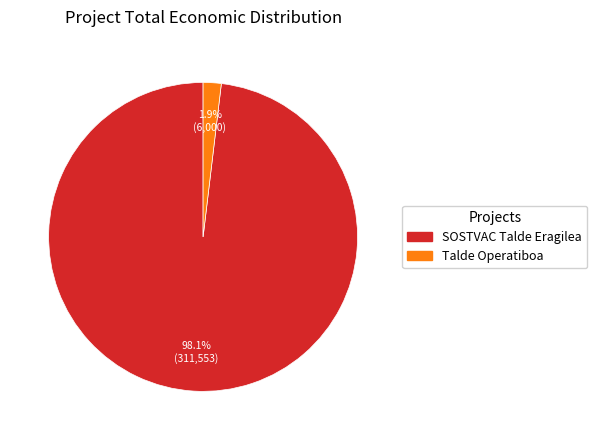

Rank the categories by value from lowest to highest.

Talde Operatiboa, SOSTVAC Talde Eragilea